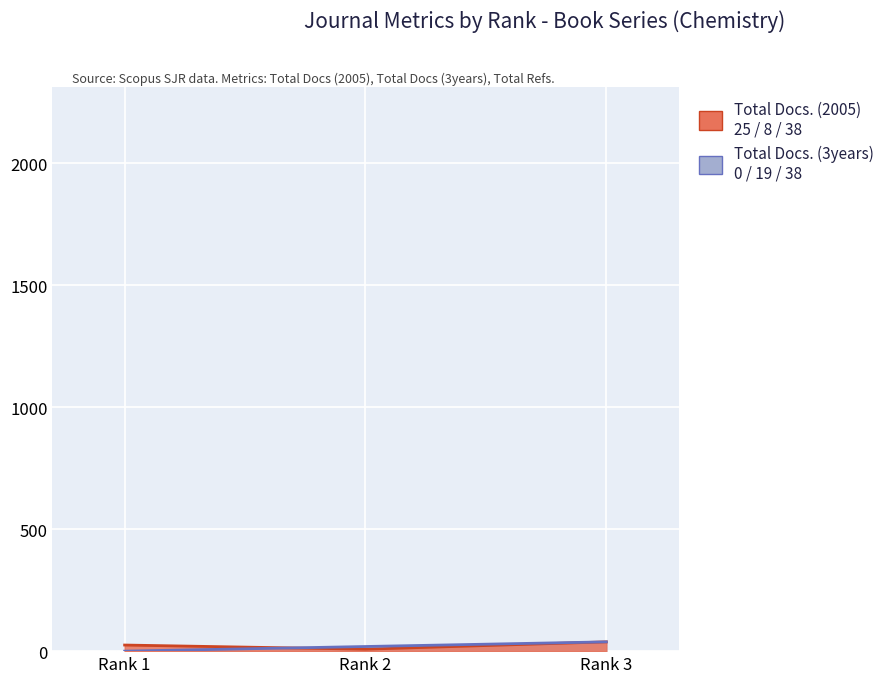

The Total Docs. (3years) series shows 27 at Rank 2. True or false?

False